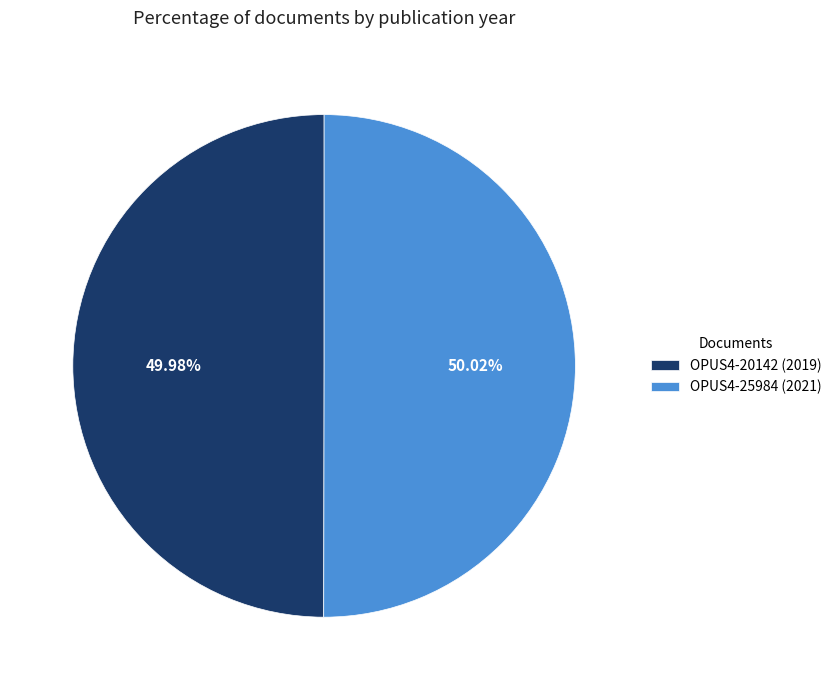

To the nearest percent, what is the average slice percentage?

50%